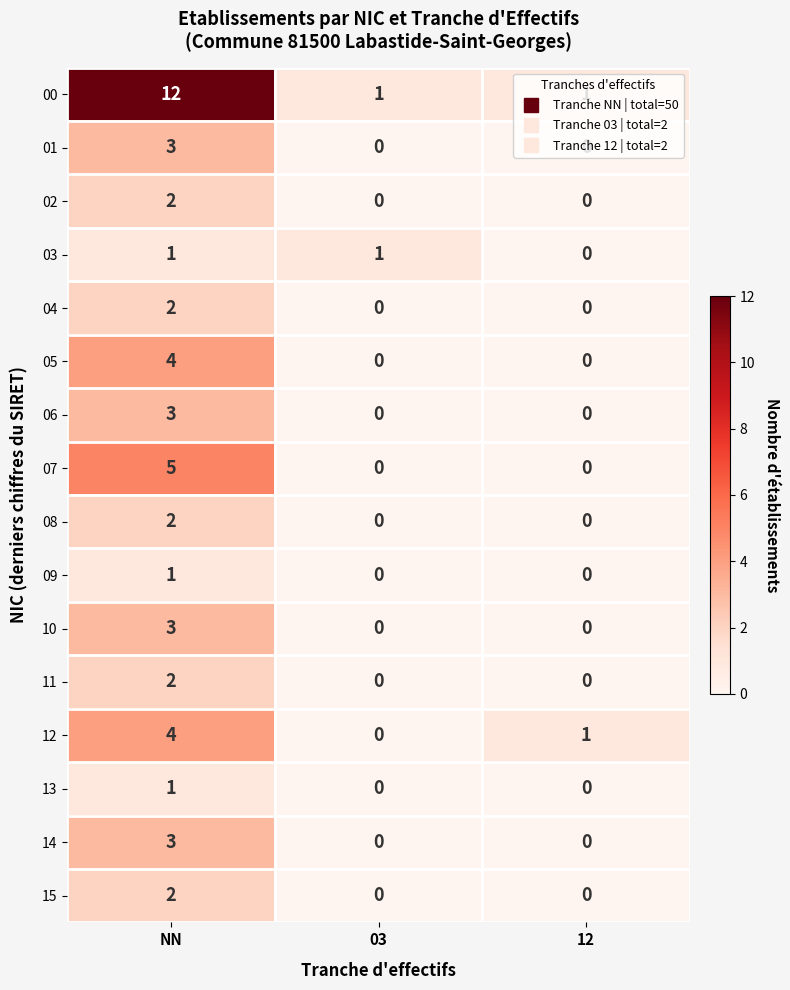

Count the 15 values in the range 0 to 2.

3